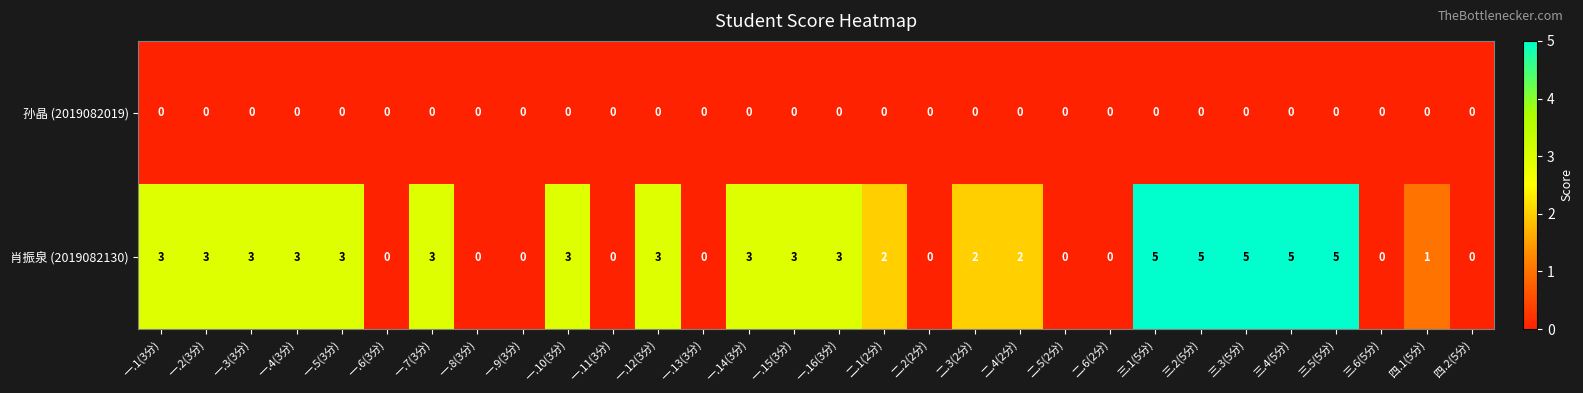

How many 肖振泉 (2019082130) values are between 0 and 3?

25